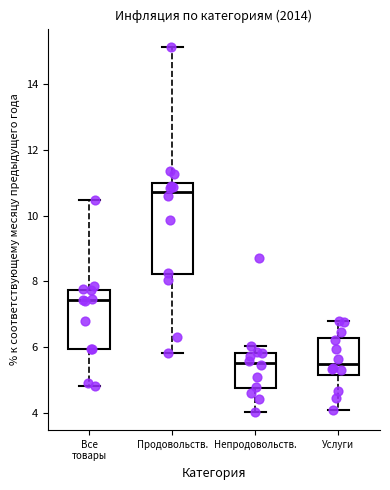

Reading left to right, transcribe this box plot: for each box, give where its median line is, the range the box spans, and where its two whiskers end, as read against the y-axis. The values are not printed on the chart, so give them approximately, as read against the axis.

Все товары: median 7.4, box 6.0 to 7.8, whiskers 4.8 to 10.4
Продовольств.: median 10.8, box 8.2 to 11.0, whiskers 5.8 to 15.2
Непродовольств.: median 5.6, box 4.8 to 5.8, whiskers 4.0 to 6.0
Услуги: median 5.4, box 5.2 to 6.2, whiskers 4.2 to 6.8